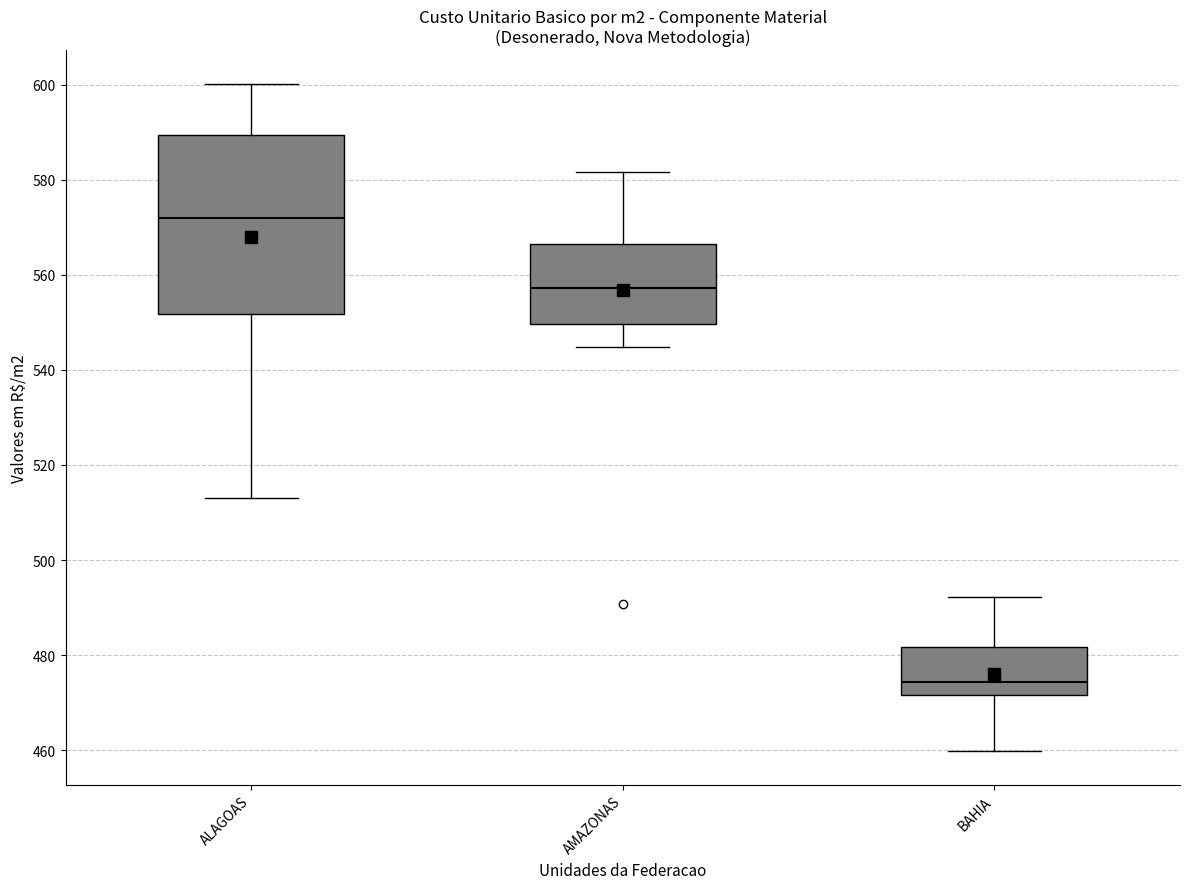

Reading left to right, read every box against the y-axis: the position of its median line, the range the box covers, and the ends of its whiskers. The values are not printed on the chart, so give them approximately, as read against the axis.

ALAGOAS: median 572, box 552 to 590, whiskers 512 to 600
AMAZONAS: median 558, box 550 to 566, whiskers 544 to 582
BAHIA: median 474, box 472 to 482, whiskers 460 to 492